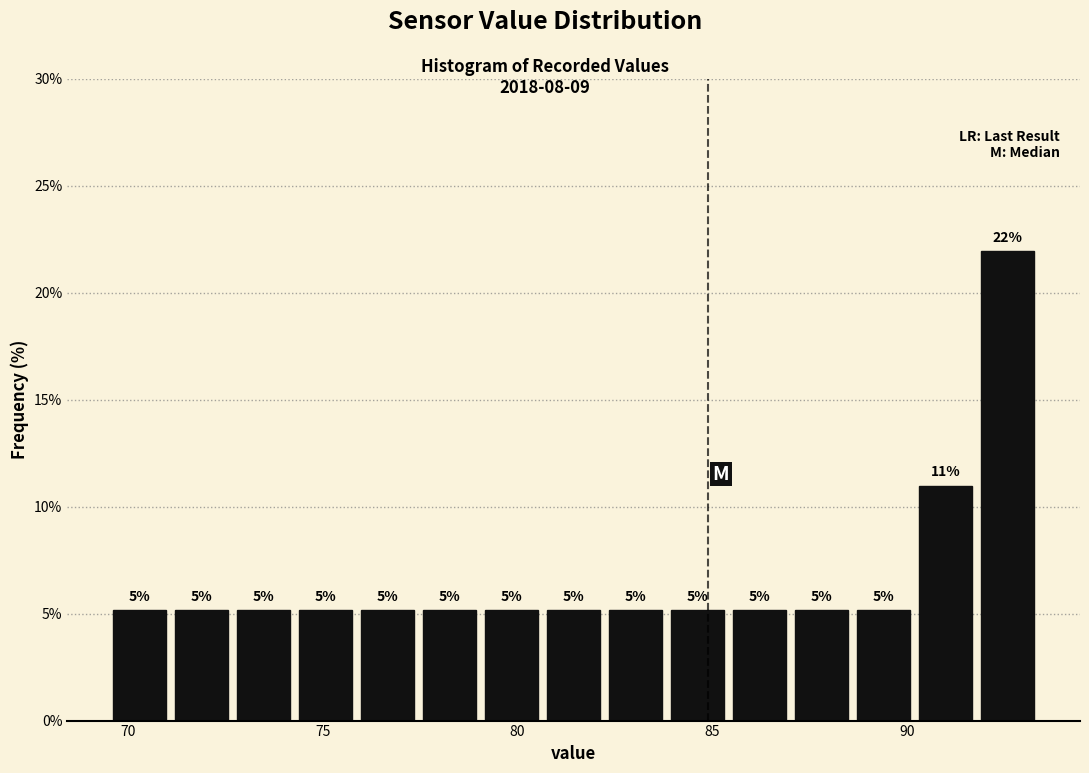

Read against the x-axis, roughly where is the centre of the tallest bar?

92.5